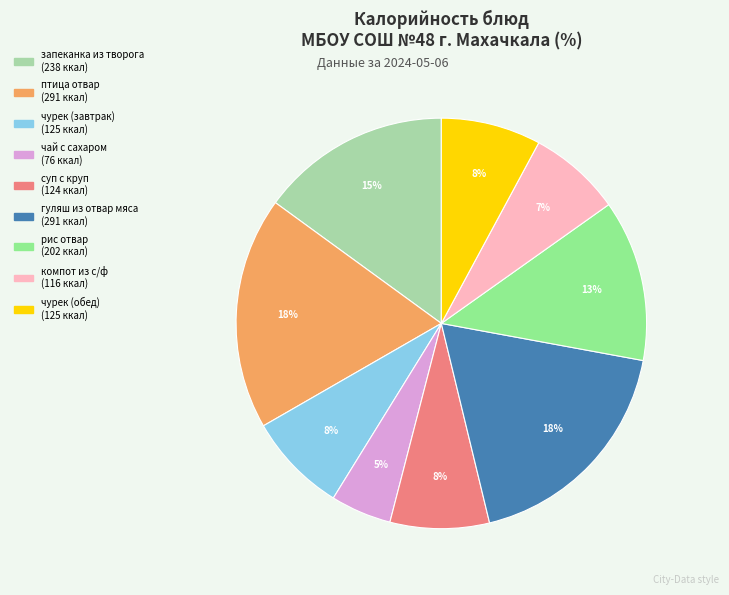

Is there a majority slice in this chart?

No